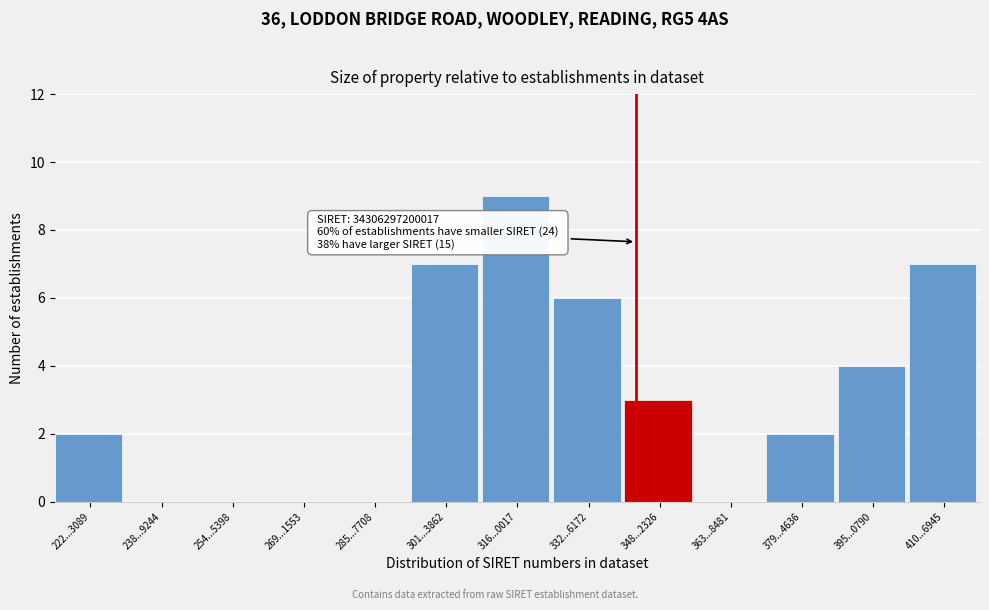

Reading left to right, transcribe all the data shown in this chart.

222...3089=2	238...9244=0	254...5398=0	269...1553=0	285...7708=0	301...3862=7	316...0017=9	332...6172=6	348...2326=3	363...8481=0	379...4636=2	395...0790=4	410...6945=7